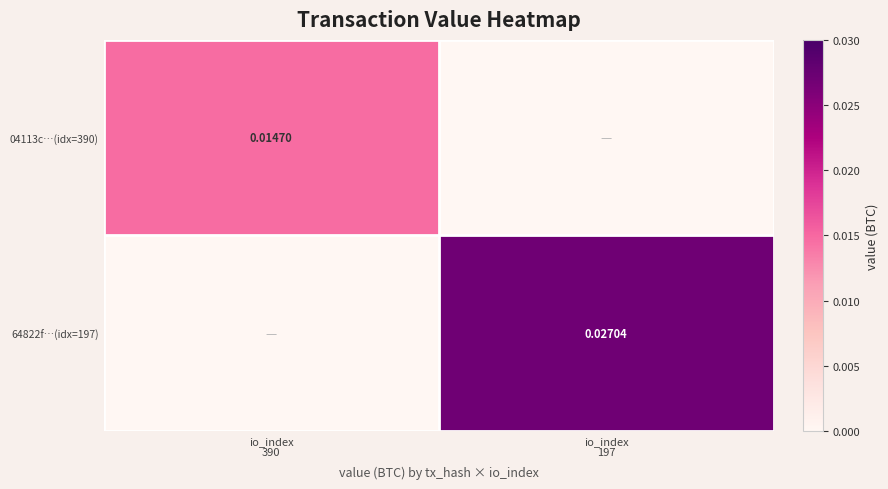

Where is 64822f…(idx=197) nearest to the value 0?

io_index 390